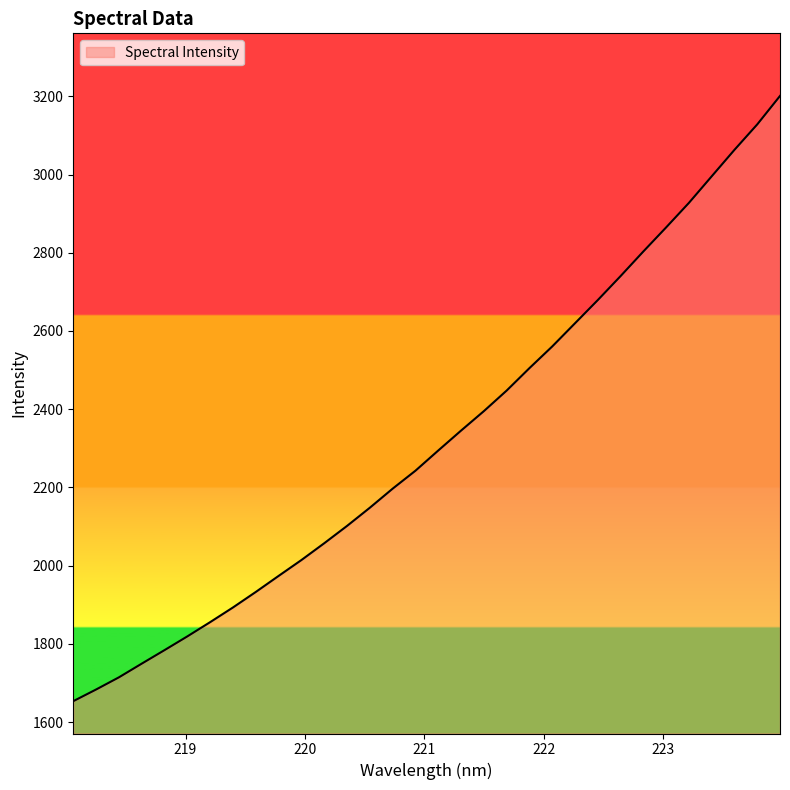

What is the smallest value displayed?

1653.8